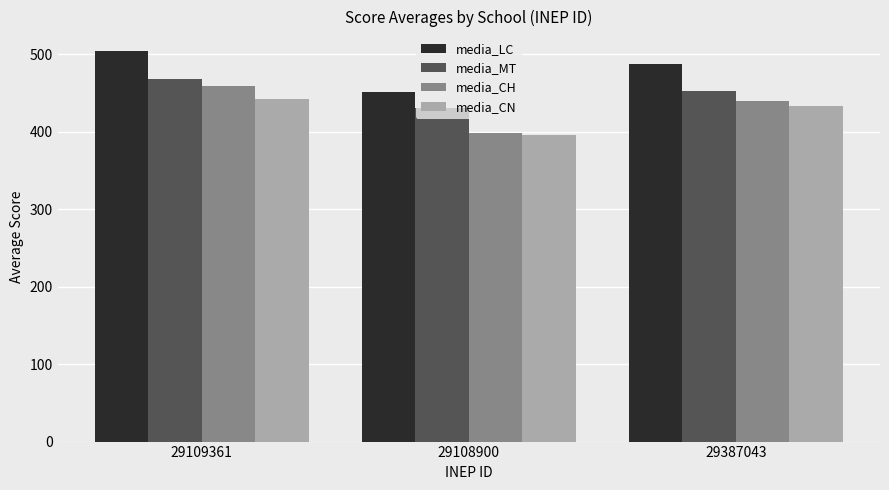

Reading left to right, what are all the values shown in this chart?

media_LC: 29109361=504.4	29108900=451.5	29387043=487.3
media_MT: 29109361=468.4	29108900=431.4	29387043=452.4
media_CH: 29109361=459.3	29108900=398.2	29387043=440.4
media_CN: 29109361=442.5	29108900=396.0	29387043=433.1